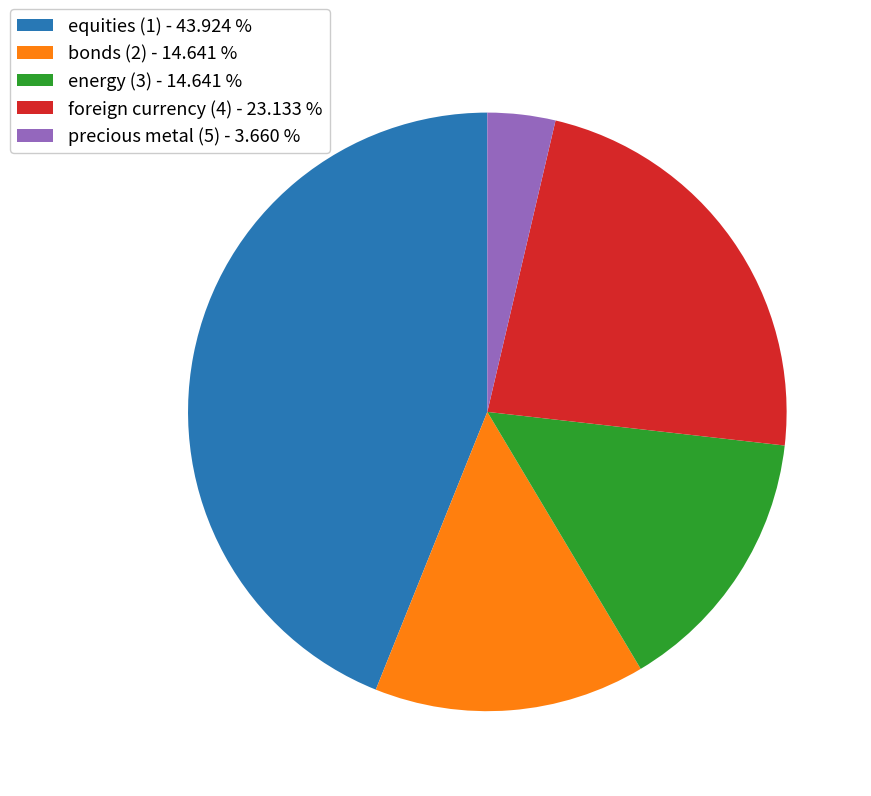

Is there any slice that represents more than half of the pie?

No